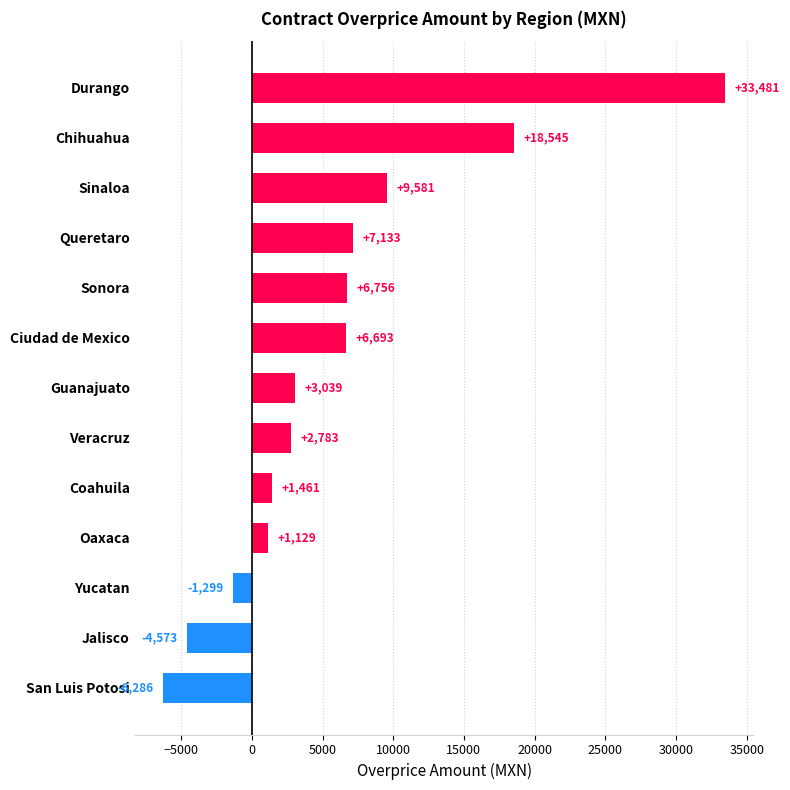

Count the number of data series in this chart.

1